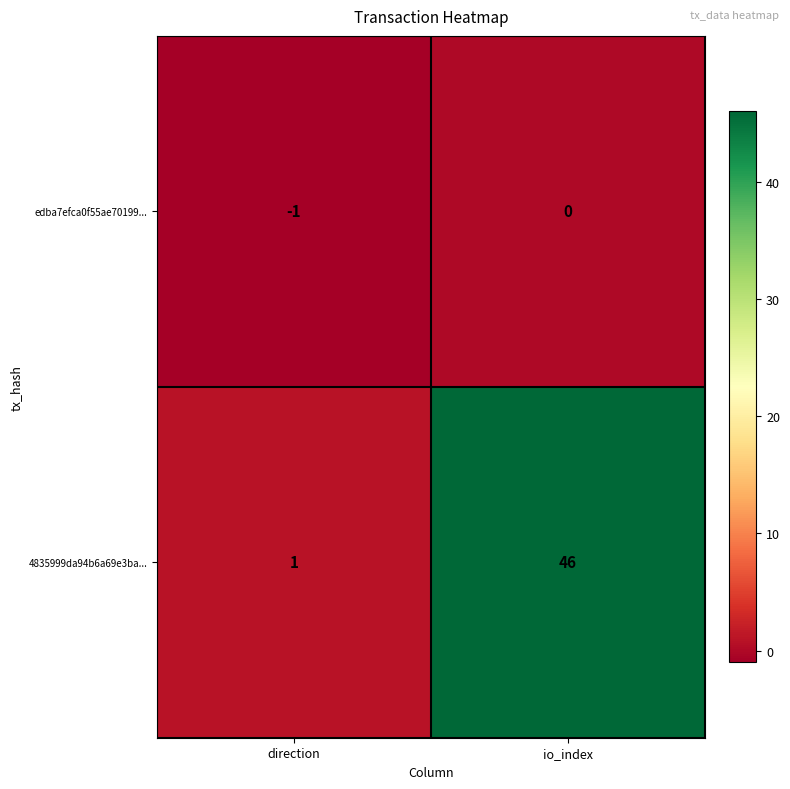

List the series in order of their overall mean, highest first.

4835999da94b6a69e3ba..., edba7efca0f55ae70199...